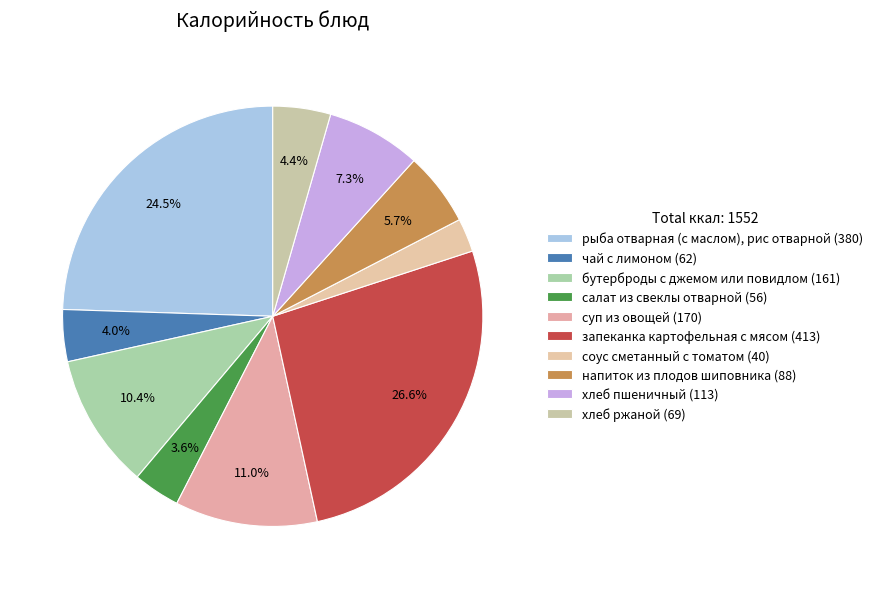

Count the number of slices in the pie.

10